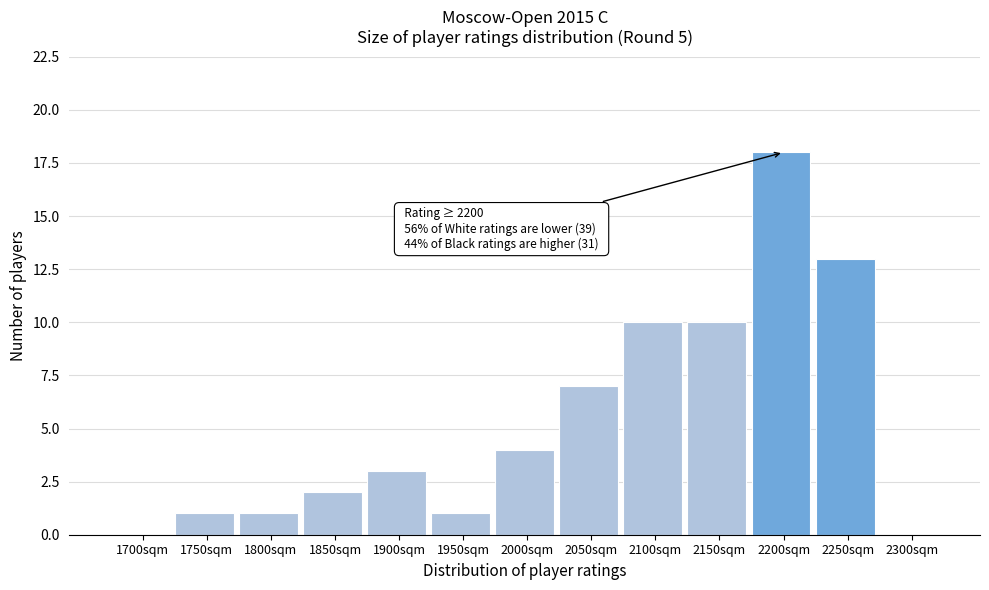

Reading right to left, list all the values displayed in this chart.

2300sqm=0	2250sqm=13	2200sqm=18	2150sqm=10	2100sqm=10	2050sqm=7	2000sqm=4	1950sqm=1	1900sqm=3	1850sqm=2	1800sqm=1	1750sqm=1	1700sqm=0